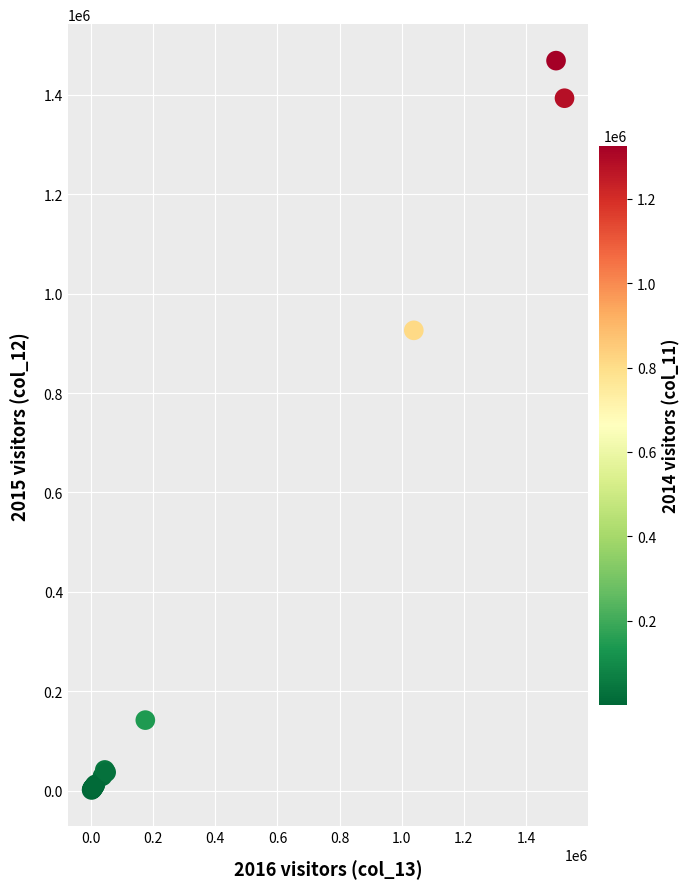

What Y value in the scatter plot is closest to 735035?

926144